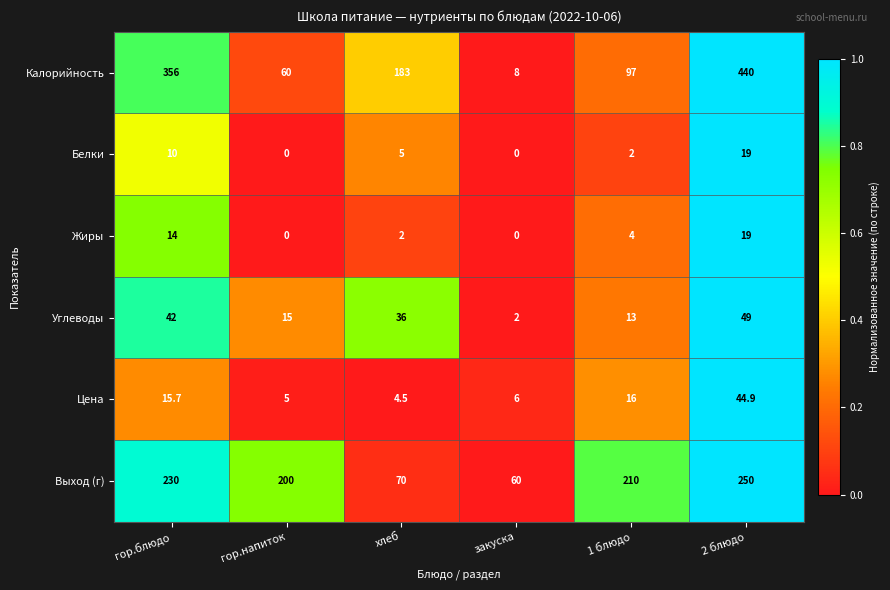

At which category is the sum across all series the highest?

2 блюдо